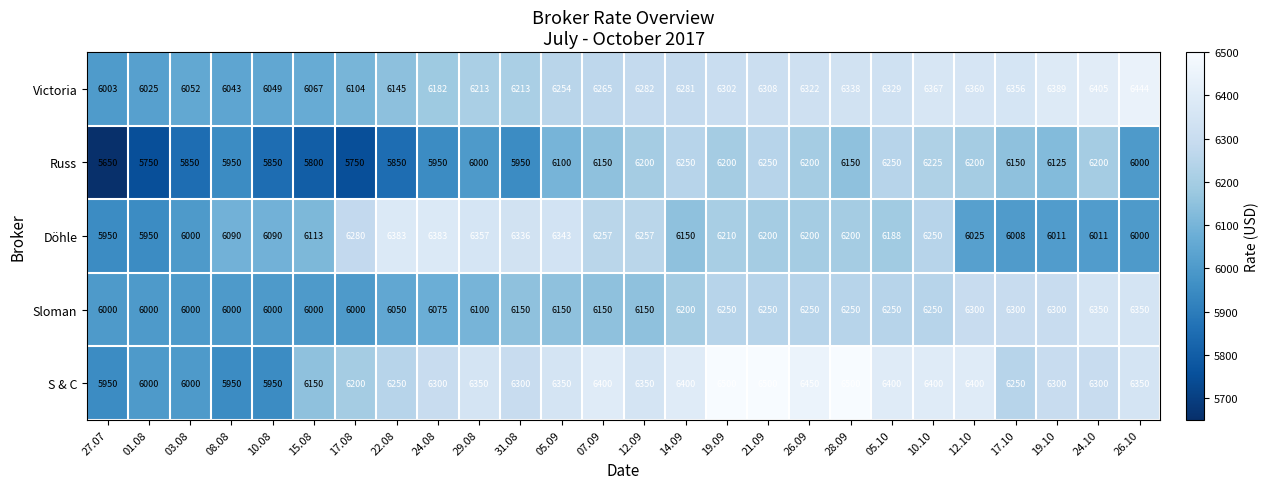

The Russ series shows 6100 at 05.09. True or false?

True